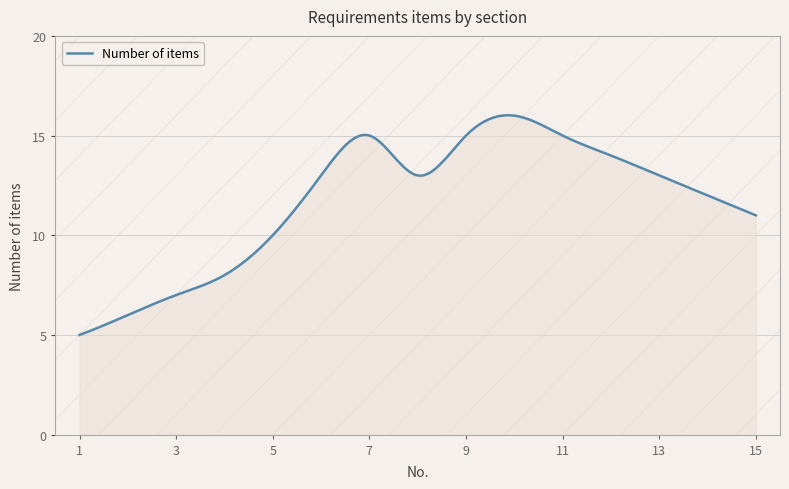

What is the smallest value displayed?

5.0